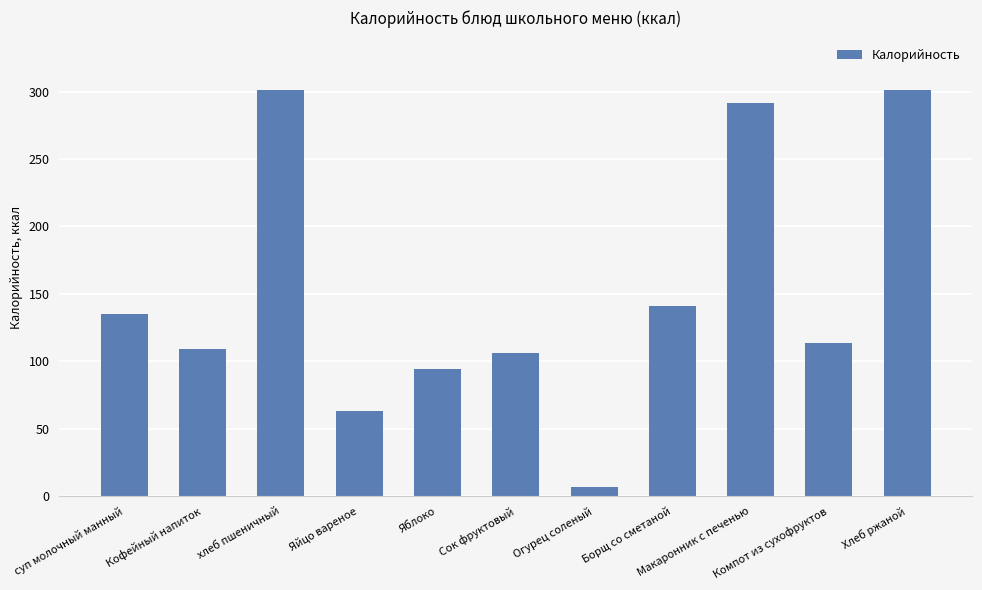

Does the chart contain any negative values?

No